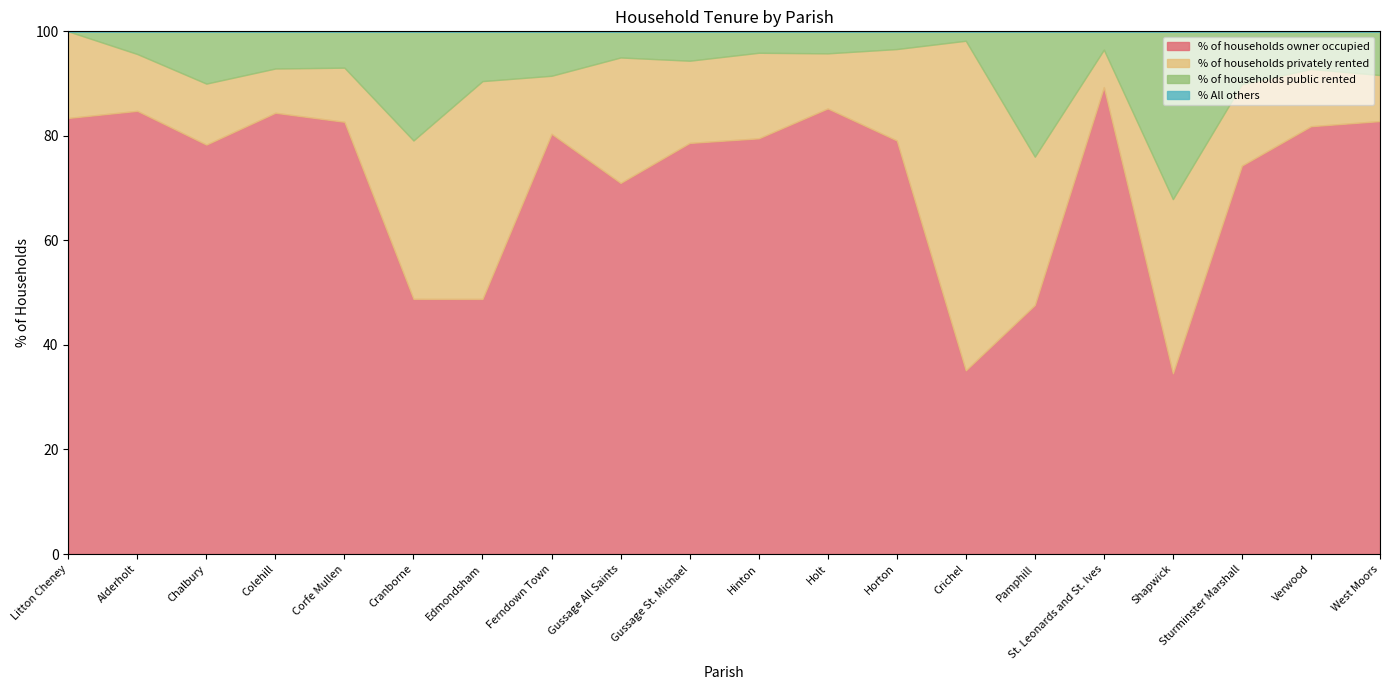

What is the difference between the % of households owner occupied values at Edmondsham and Shapwick?

14.2